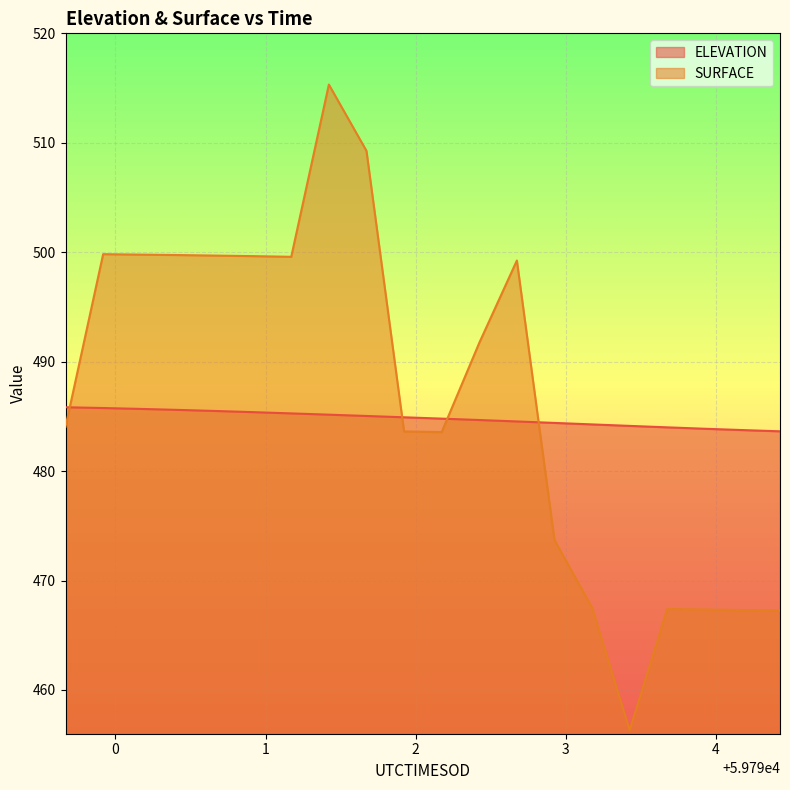

Reading right to left, list all the values displayed in this chart.

ELEVATION: 59794.426=483.6	59794.1757=483.7	59793.9253=483.9	59793.675=484.0	59793.4247=484.1	59793.1744=484.3	59792.9241=484.4	59792.6737=484.5	59792.4234=484.7	59792.173=484.8	59791.9225=484.9	59791.6721=485.0	59791.4217=485.2	59791.1712=485.3	59790.9207=485.4	59790.6703=485.5	59790.4197=485.6	59790.1692=485.7	59789.9186=485.8	59789.6681=485.8
SURFACE: 59794.426=467.3	59794.1757=467.3	59793.9253=467.4	59793.675=467.4	59793.4247=456.3	59793.1744=467.5	59792.9241=473.7	59792.6737=499.2	59792.4234=491.7	59792.173=483.6	59791.9225=483.6	59791.6721=509.3	59791.4217=515.3	59791.1712=499.6	59790.9207=499.6	59790.6703=499.7	59790.4197=499.7	59790.1692=499.8	59789.9186=499.8	59789.6681=484.1